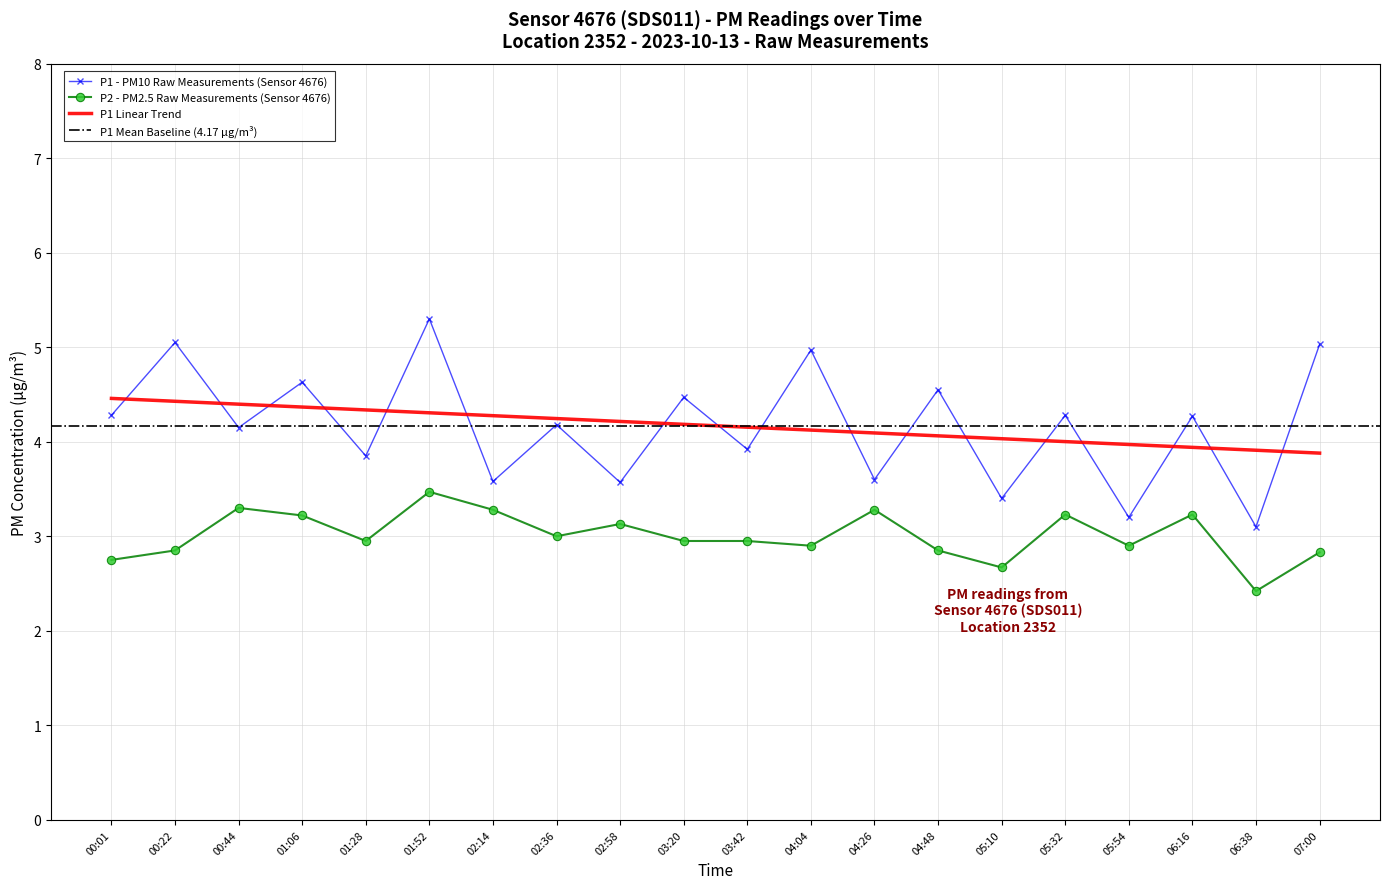

At which label does P1 reach its peak?

01:52